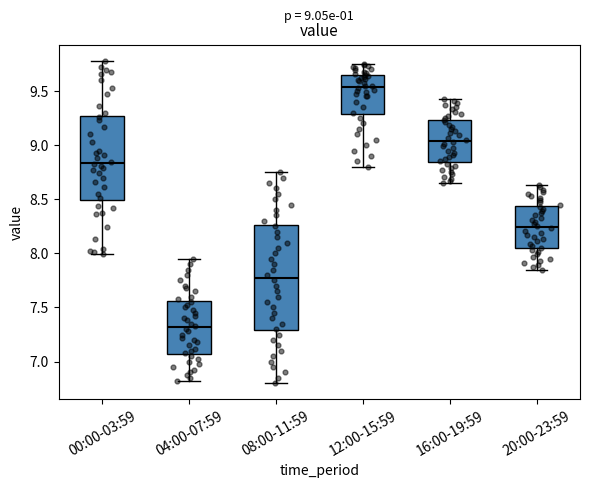

Which box has the lowest median line?

04:00-07:59